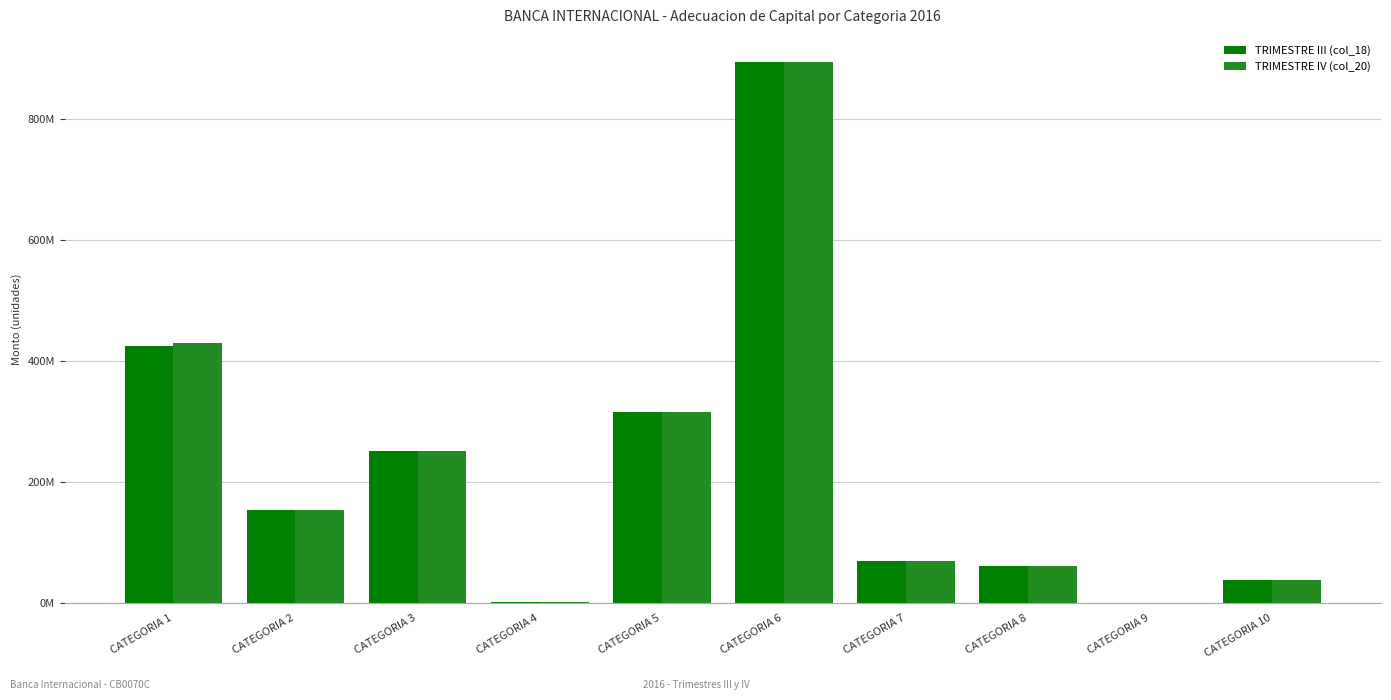

Reading left to right, extract all data points from this chart.

TRIMESTRE III (col_18): CATEGORIA 1=425337299.7	CATEGORIA 2=153325668.4	CATEGORIA 3=251571731.3	CATEGORIA 4=1827813.7	CATEGORIA 5=316236974.7	CATEGORIA 6=893306306.3	CATEGORIA 7=69018360.9	CATEGORIA 8=60824462.9	CATEGORIA 9=0.0	CATEGORIA 10=39089369.6
TRIMESTRE IV (col_20): CATEGORIA 1=430017839.8	CATEGORIA 2=153325668.4	CATEGORIA 3=251571731.3	CATEGORIA 4=1827813.7	CATEGORIA 5=316236974.7	CATEGORIA 6=893306306.3	CATEGORIA 7=69018360.9	CATEGORIA 8=60824462.9	CATEGORIA 9=0.0	CATEGORIA 10=39089369.6